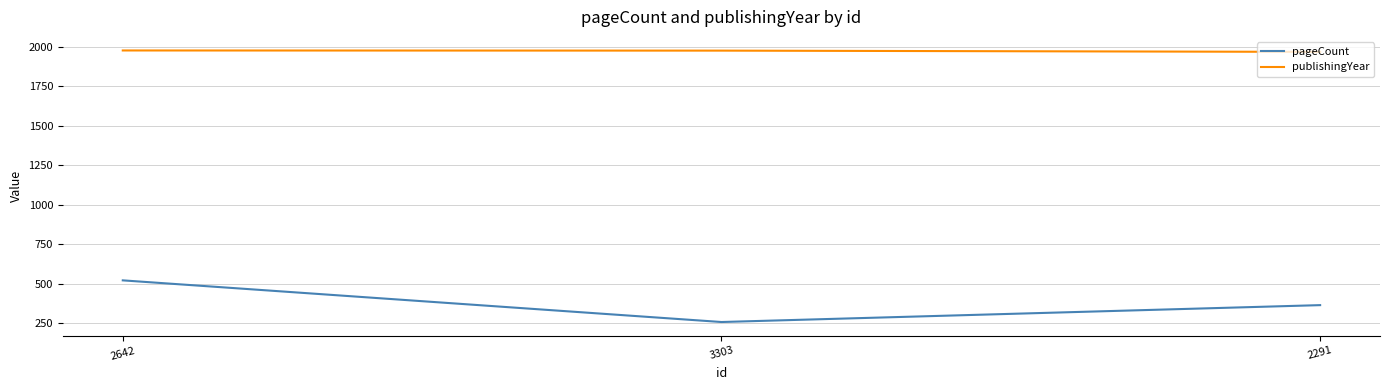

The value of publishingYear at 2642 is 486. True or false?

False